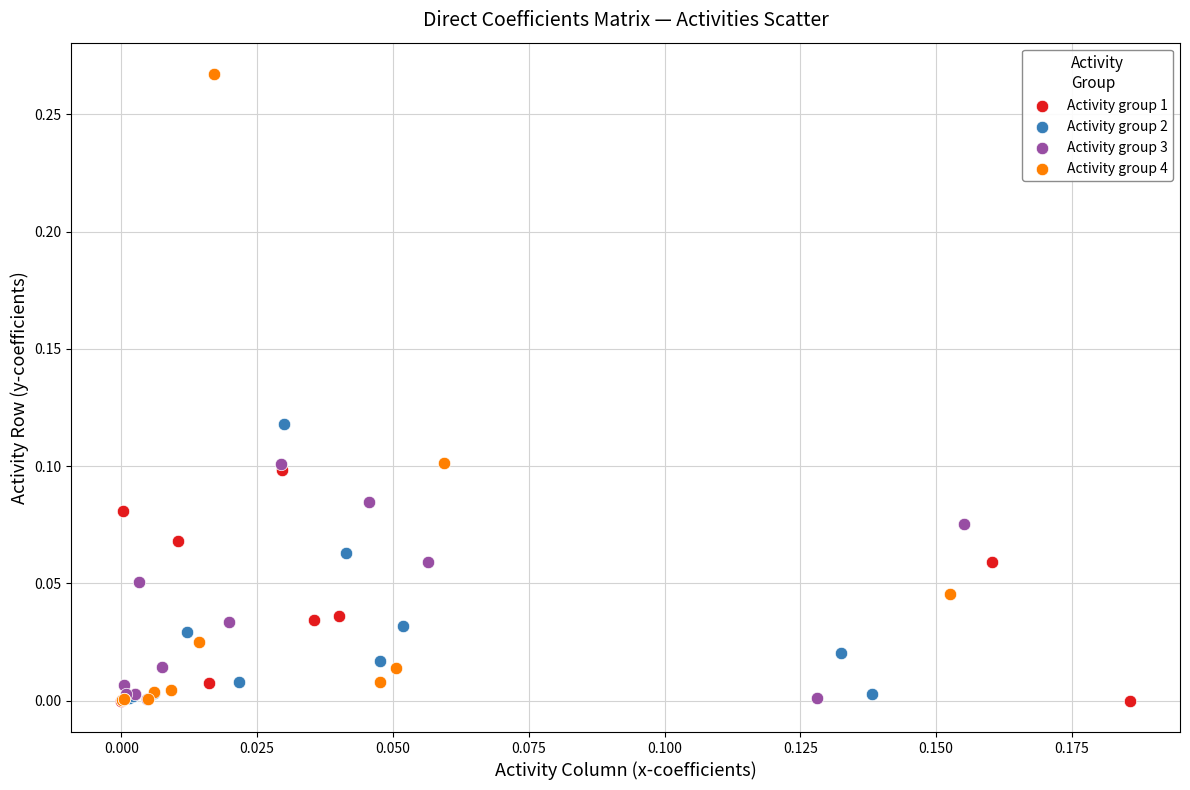

Which series contains the highest Y value?

Activity group 4